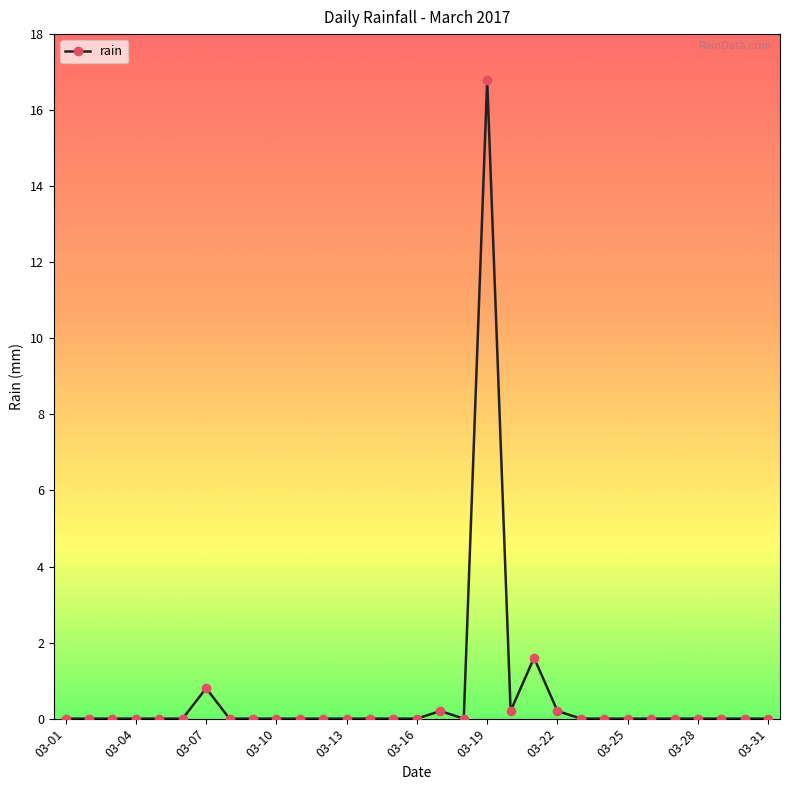

What is the greatest value displayed?

16.8